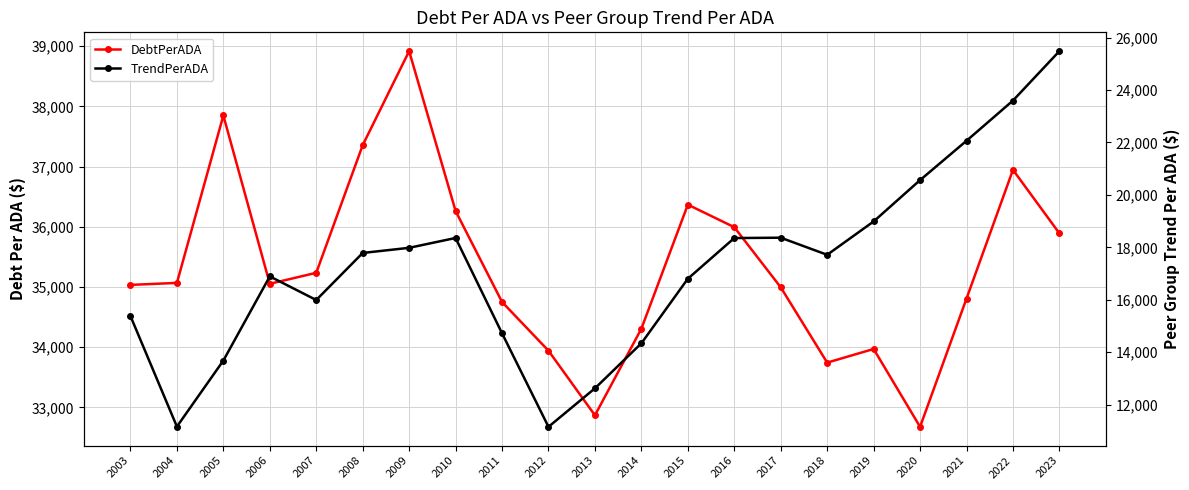

True or false: DebtPerADA has a value of 61512.9 at 2008.

False